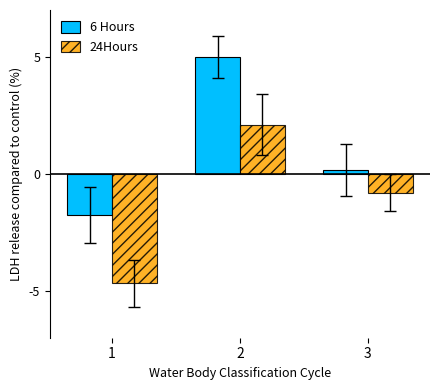

Rank the categories by 6 Hours value from highest to lowest.

2, 3, 1